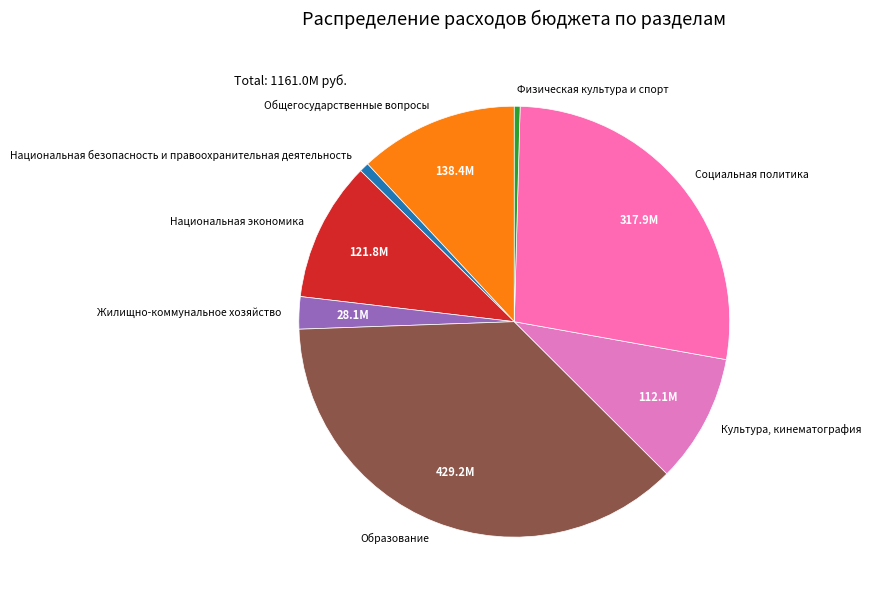

Which category has the biggest portion of the pie?

Образование